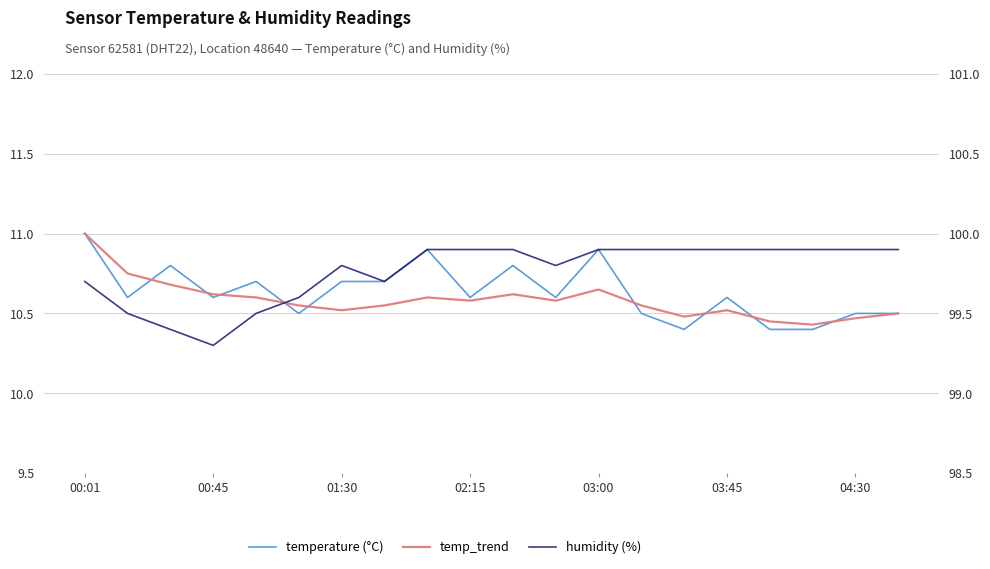

What are all the series names shown in the legend?

temperature, temp_trend, humidity